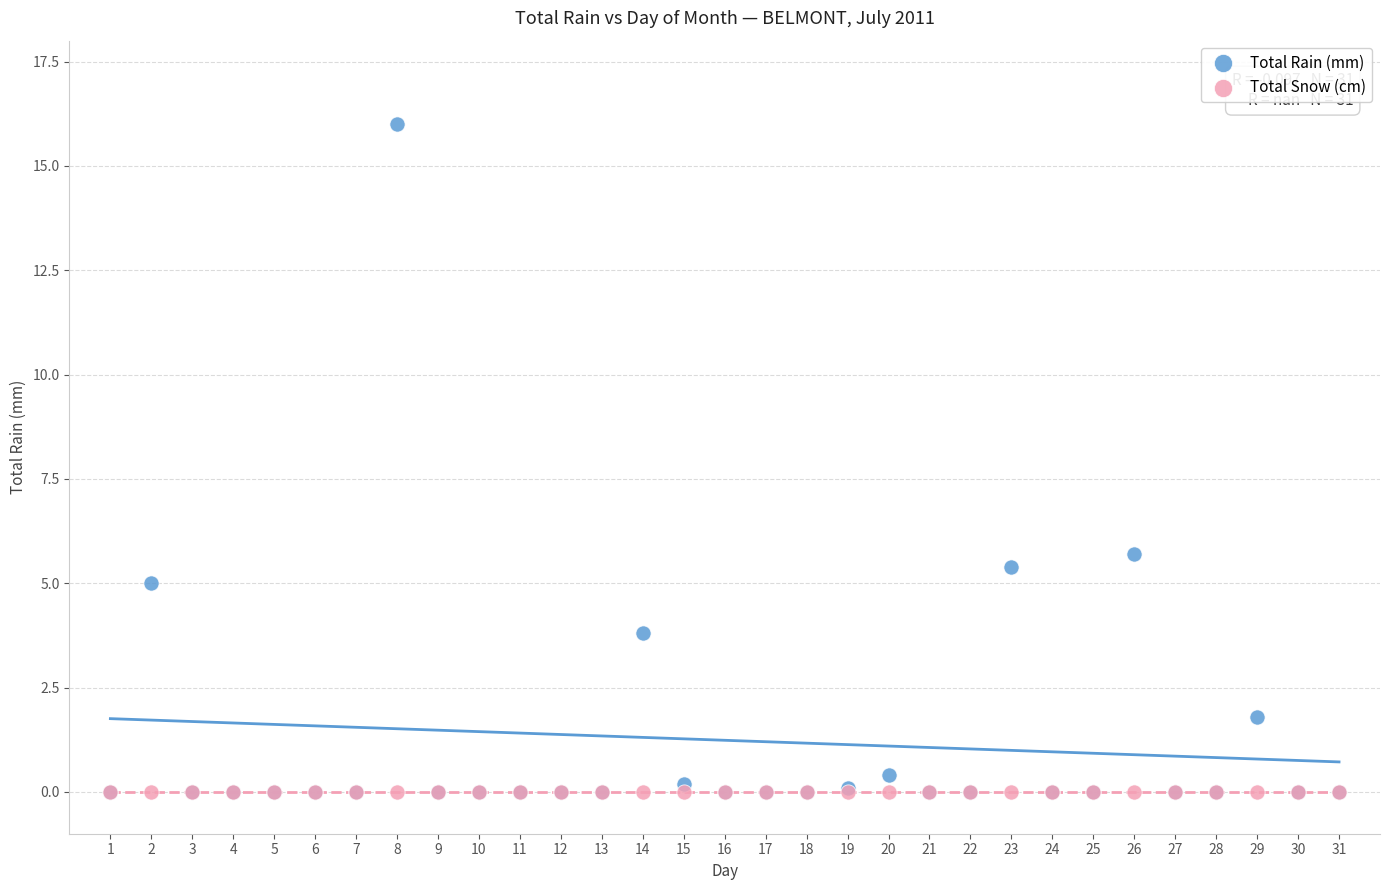

In the Total Rain (mm) series, what Y value is closest to 8?

5.7